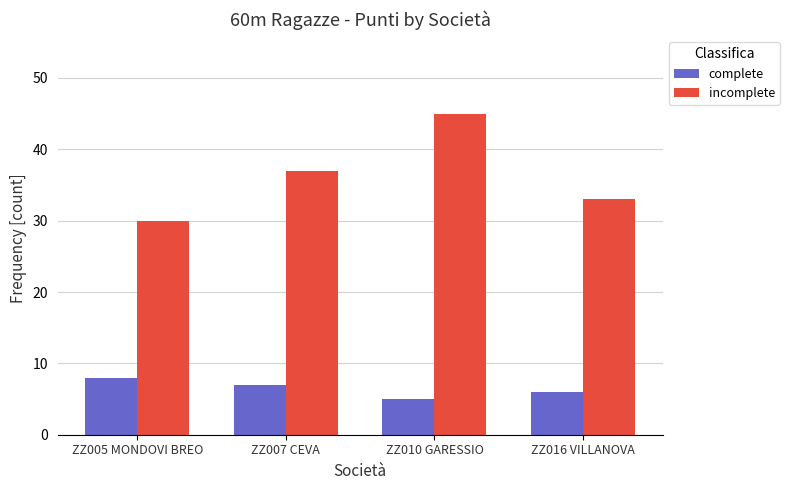

What is the maximum value shown in the chart?

45